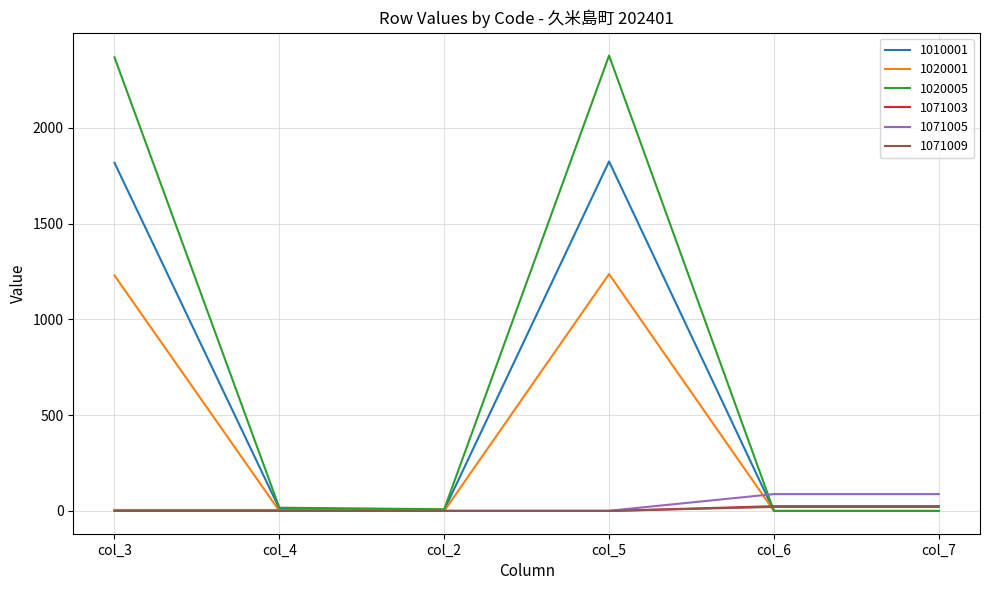

Which series has the largest total across all categories?

1020005